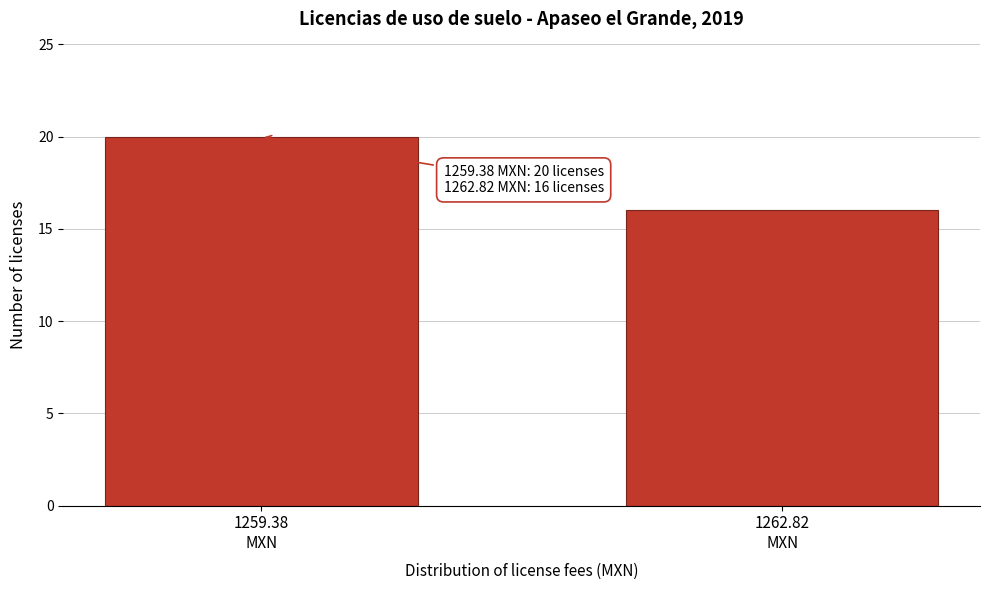

Reading left to right, transcribe all the data shown in this chart.

20	16